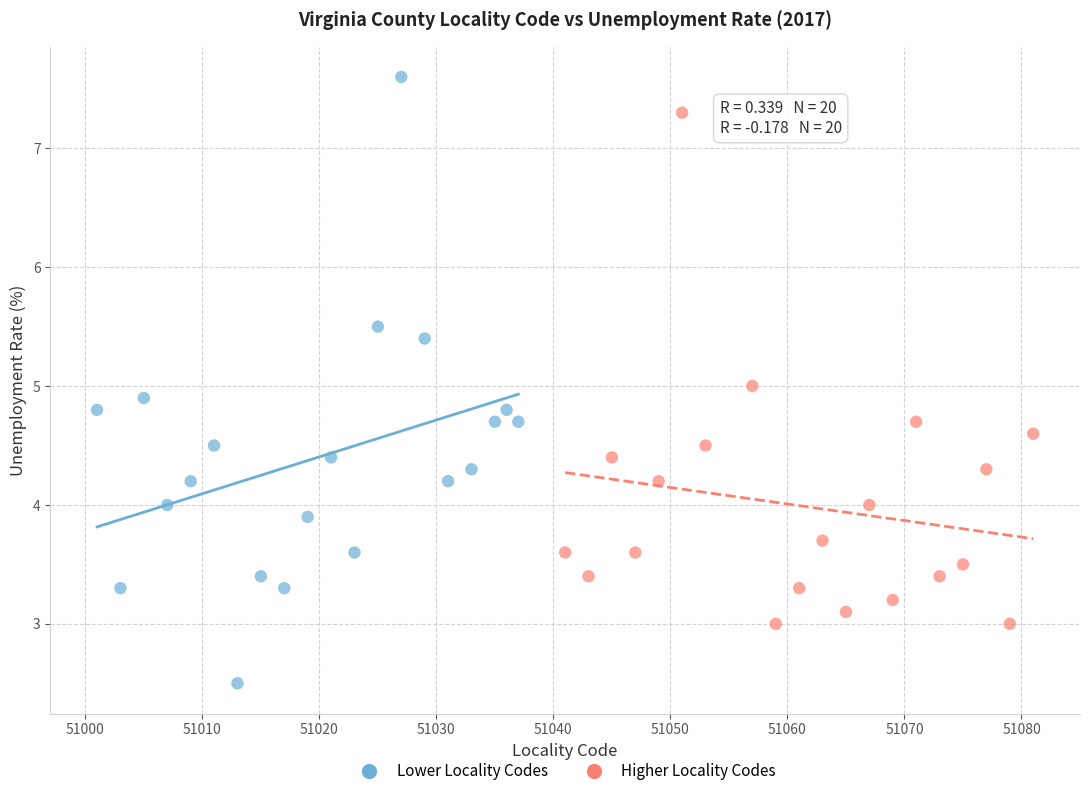

Which series reaches the maximum Y coordinate?

Lower Locality Codes